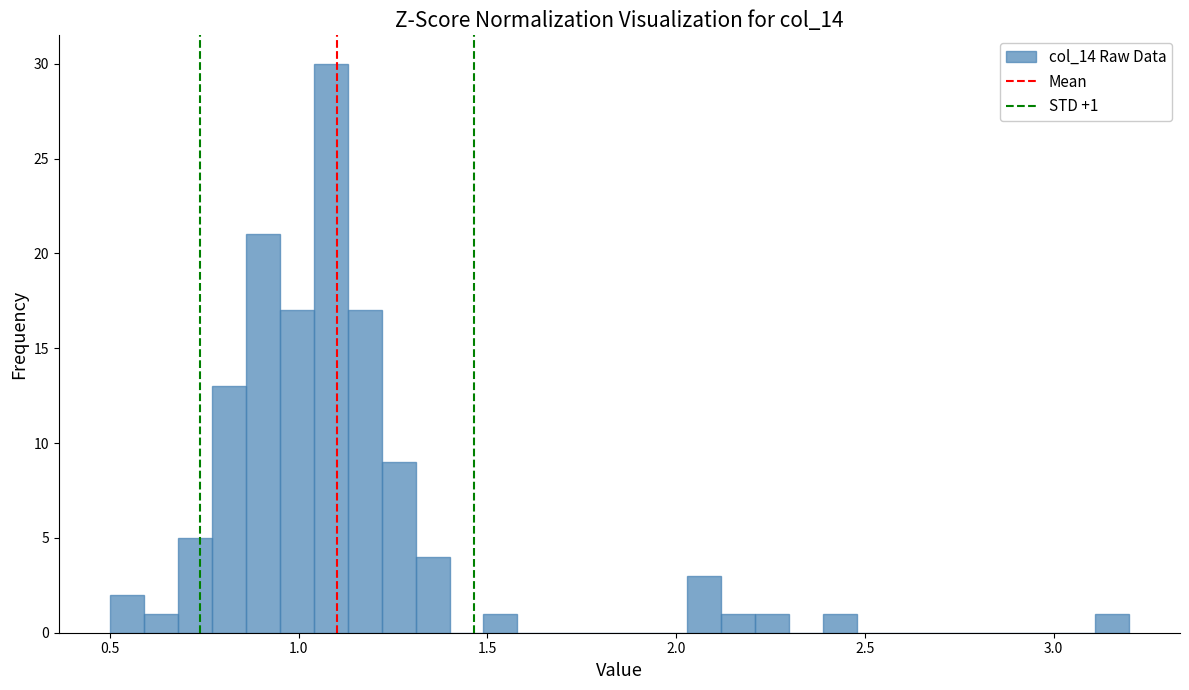

Read against the x-axis, roughly where is the centre of the tallest bar?

1.10